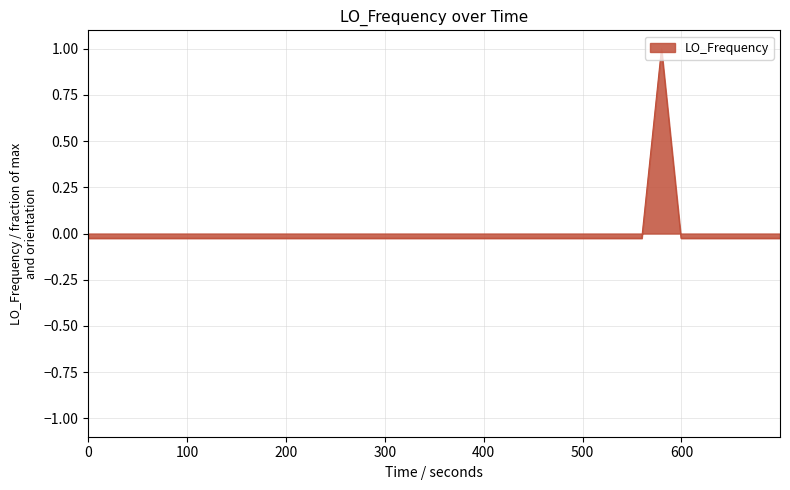

What is the difference between the maximum and minimum values?

1.0